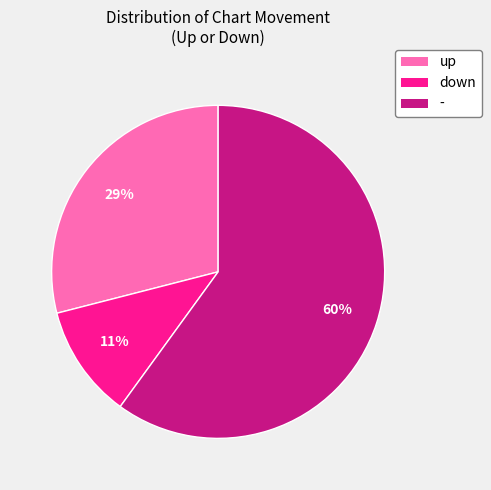

Is the sum of up and - greater than half?

Yes